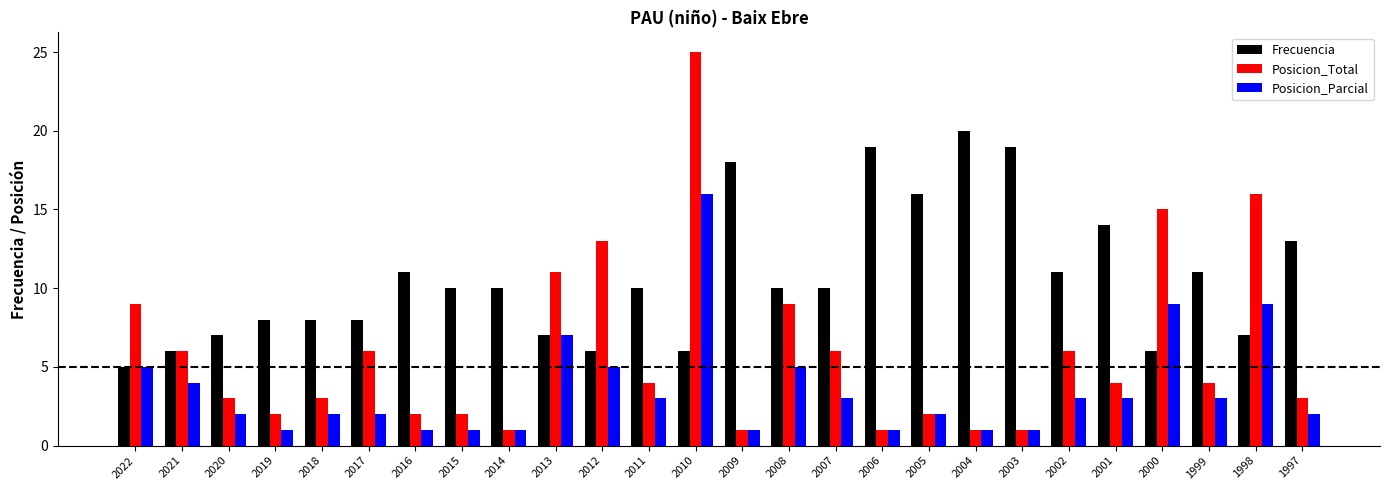

What is the total value across all series at 2020?

12